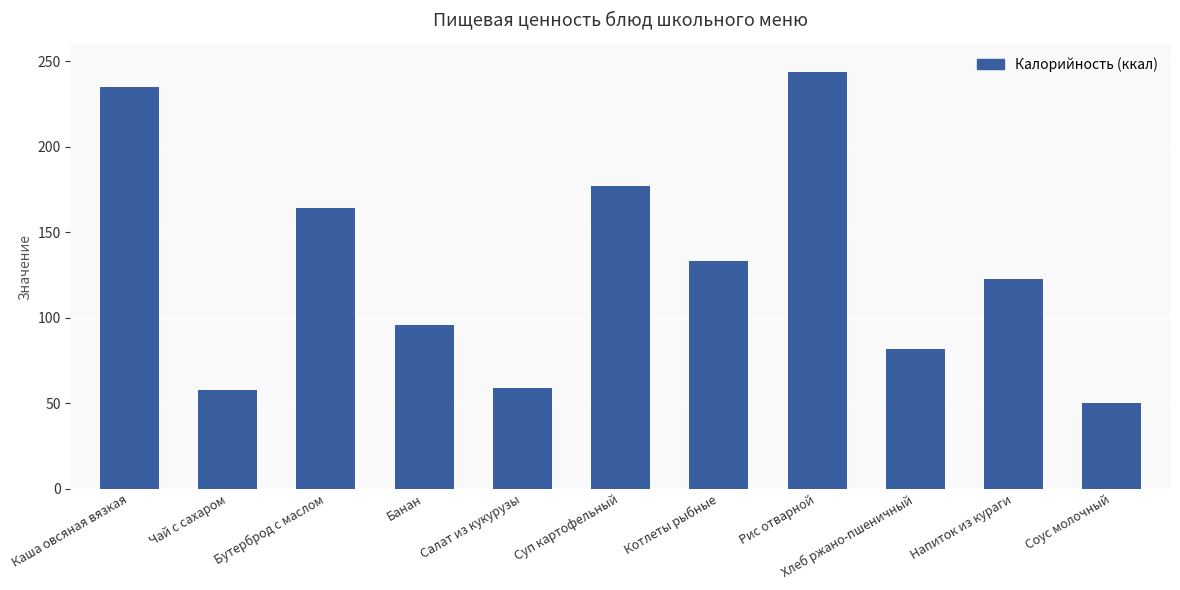

What is the difference between the second highest and minimum values?

185